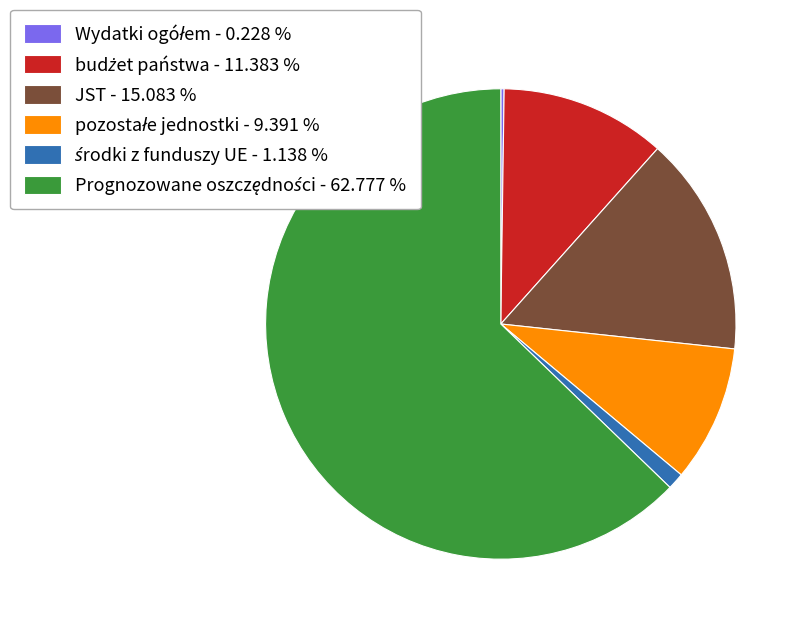

Is there a majority slice in this chart?

Yes